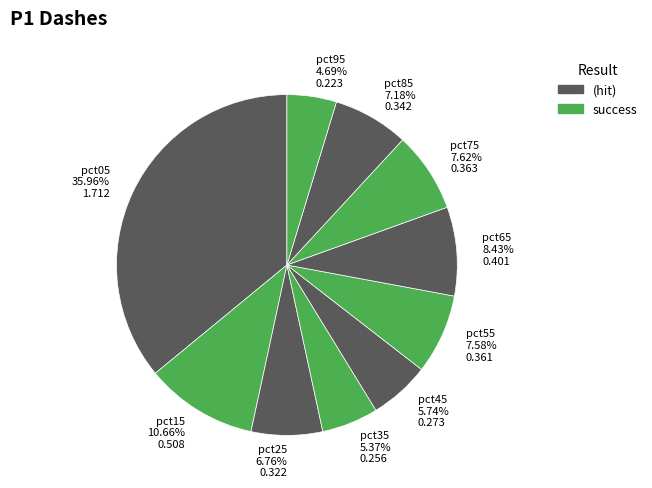

Which category has the smallest portion of the pie?

pct95